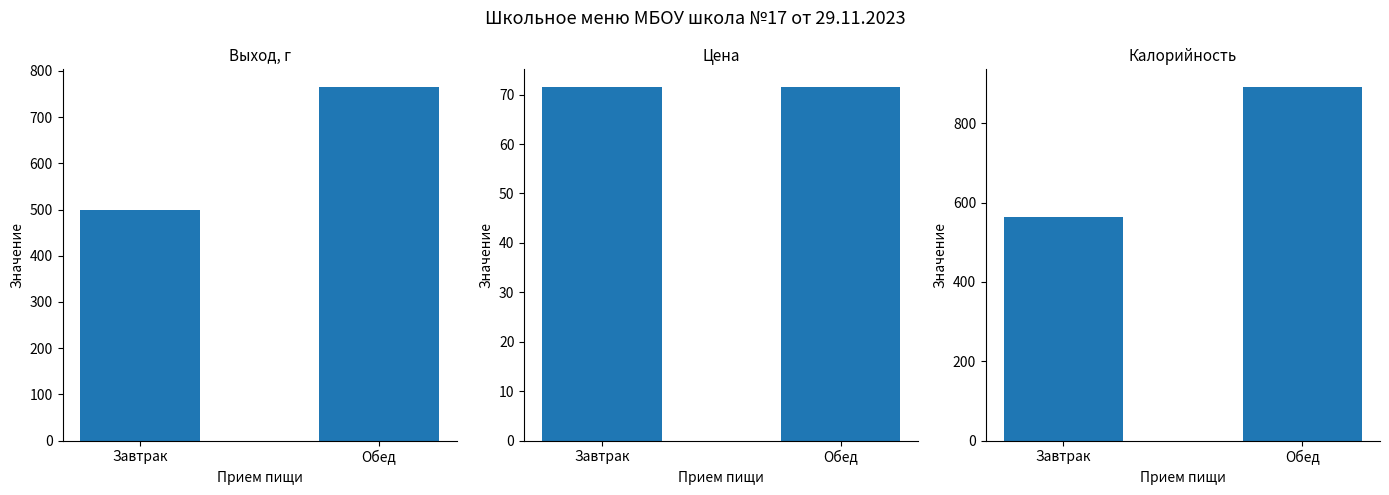

Reading left to right, what are all the values shown in this chart?

Выход, г: Завтрак=500.0	Обед=765.0
Цена: Завтрак=71.5	Обед=71.5
Калорийность: Завтрак=563.0	Обед=891.6